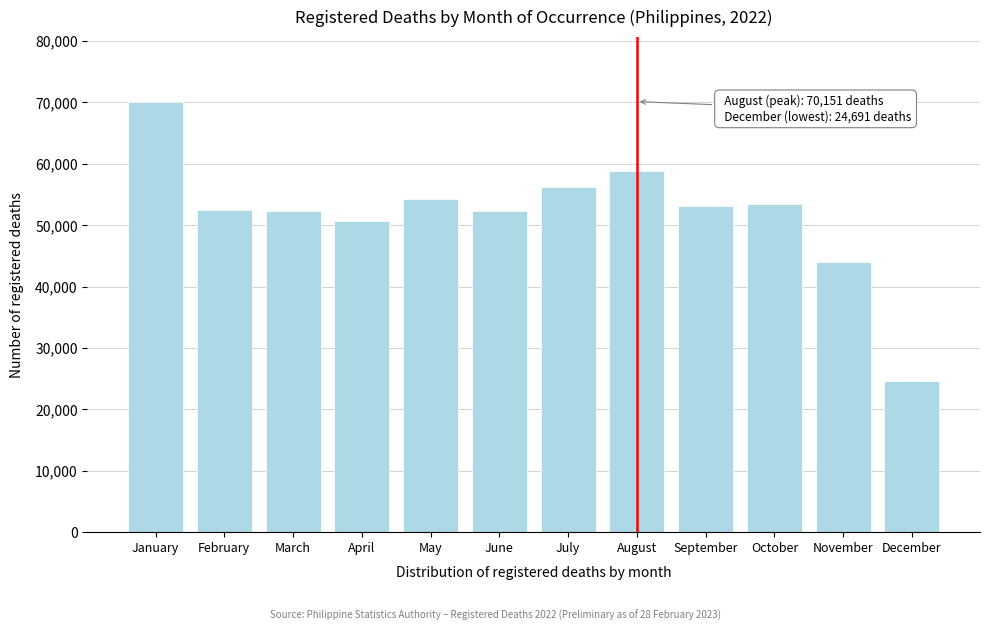

What is the value of the 4th bar from the left?

50611